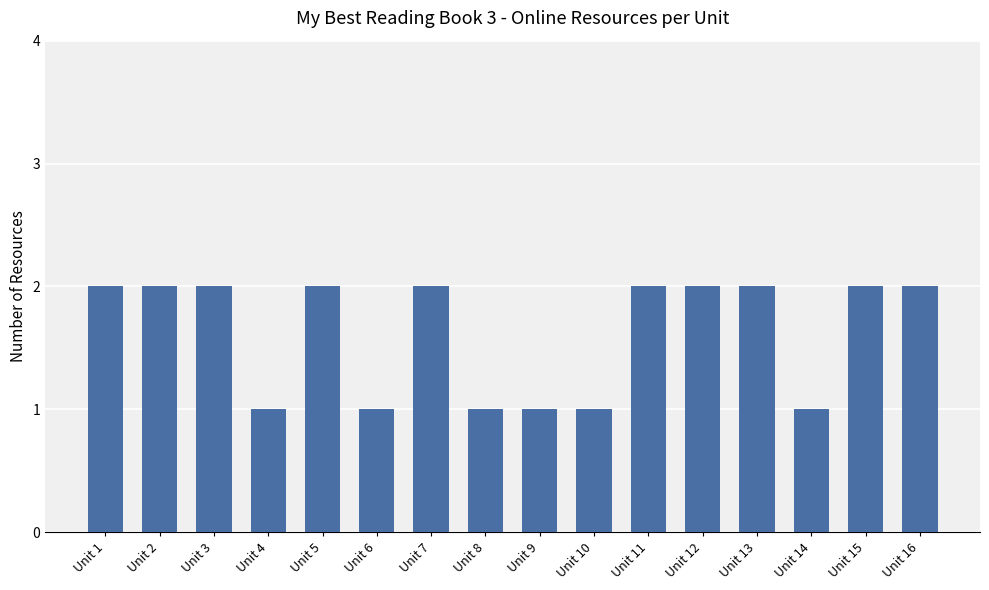

What is the difference between the maximum and second lowest values?

1